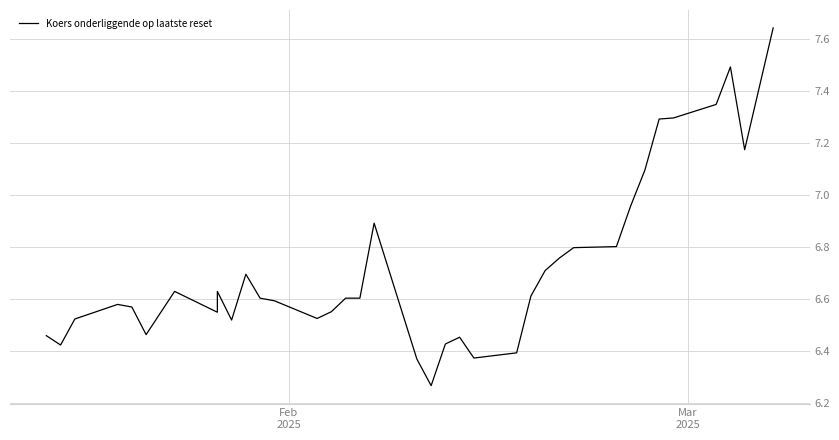

What is the minimum value shown in the chart?

6.3